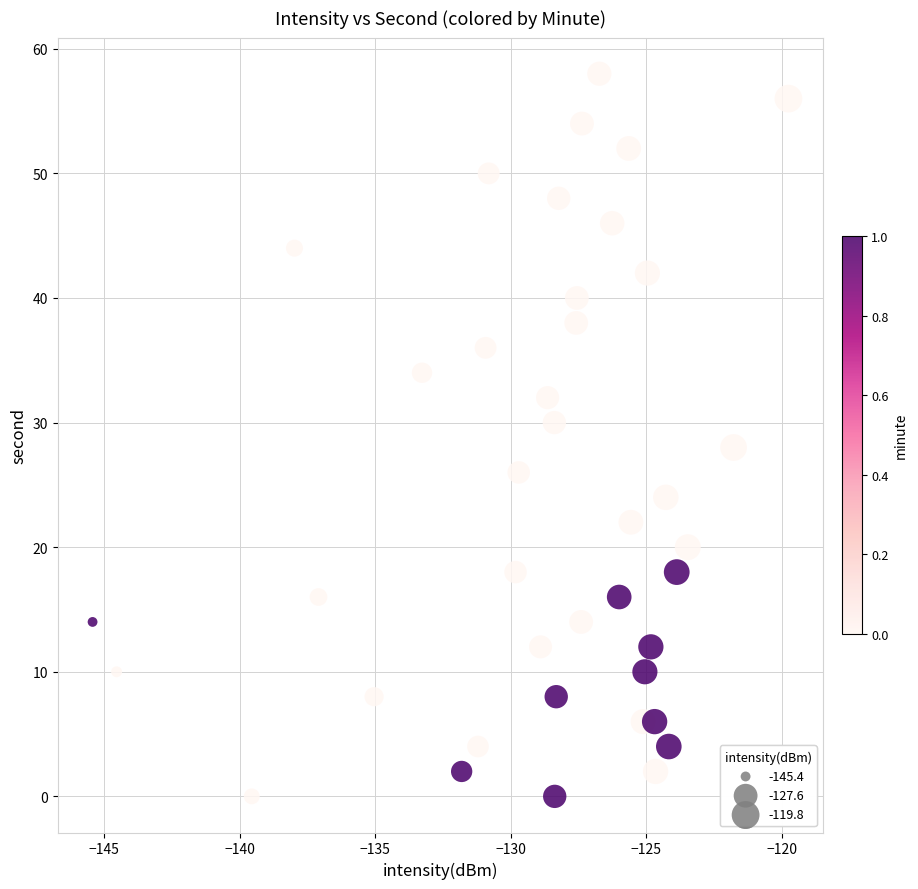

What is the range of Y values (max minus min)?

58